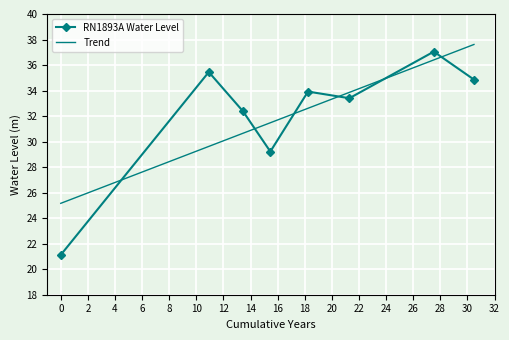

The value at 2005-09-06 is 37.0. True or false?

True